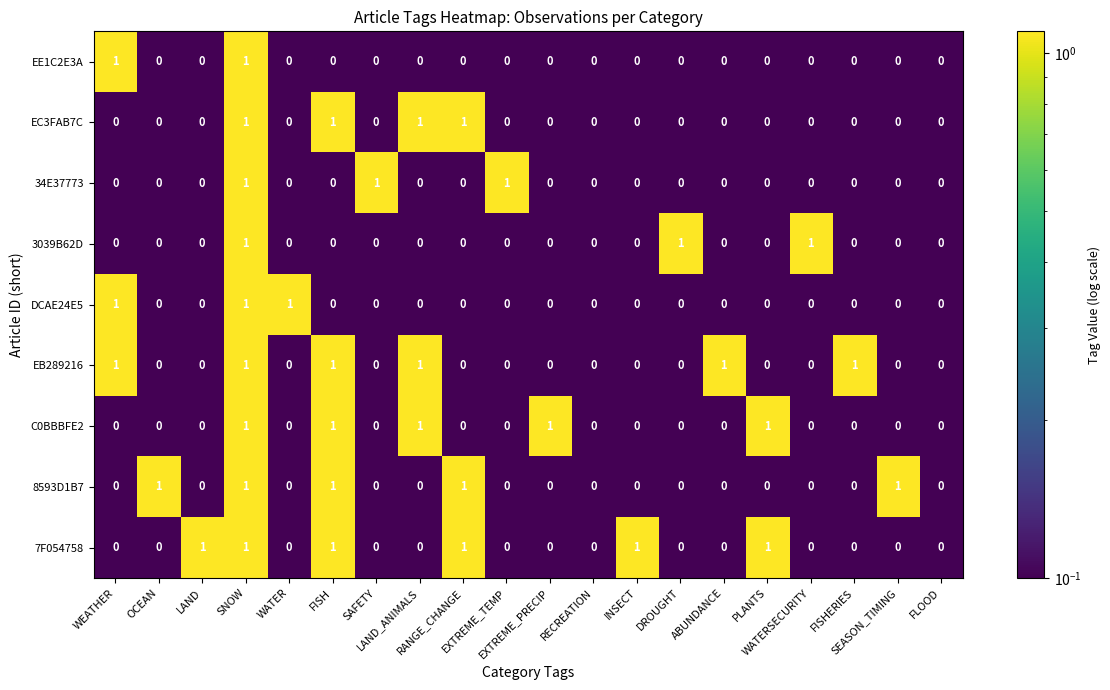

What is the sum of all DCAE24E5 values?

3